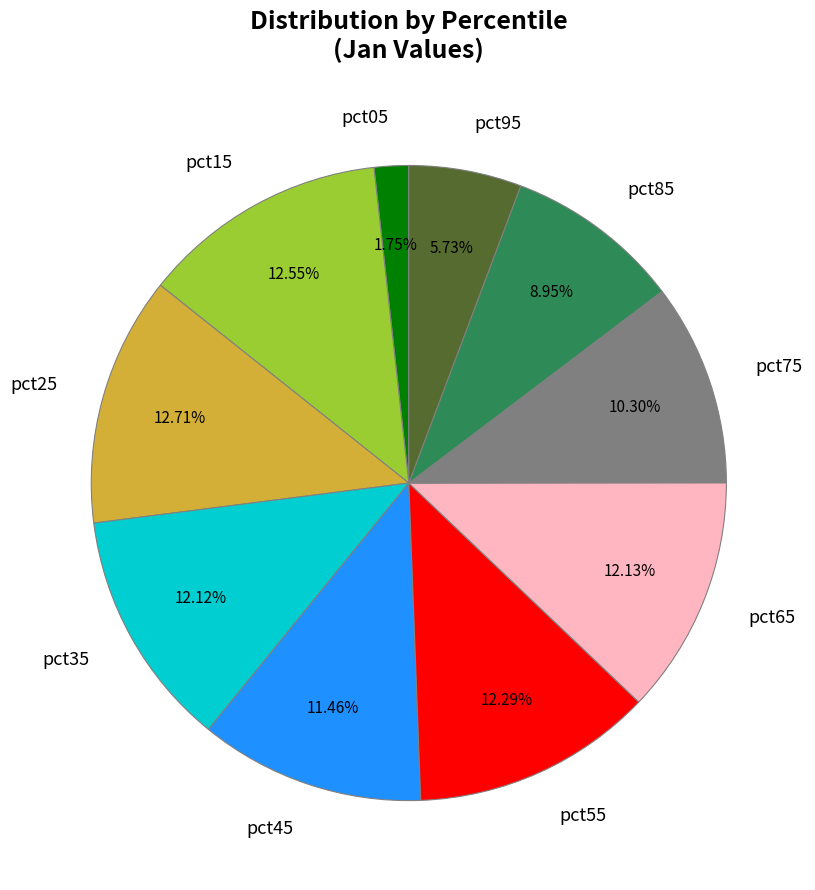

How many slices are in this pie chart?

10